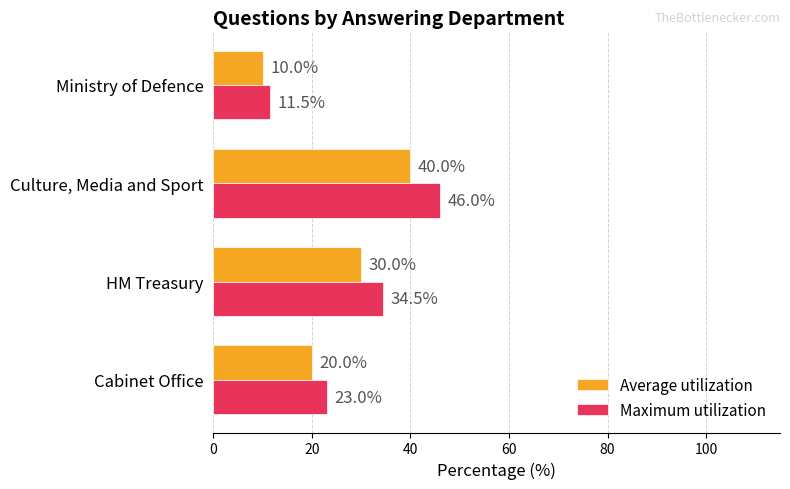

Count the Average utilization values in the range 20 to 40.

3